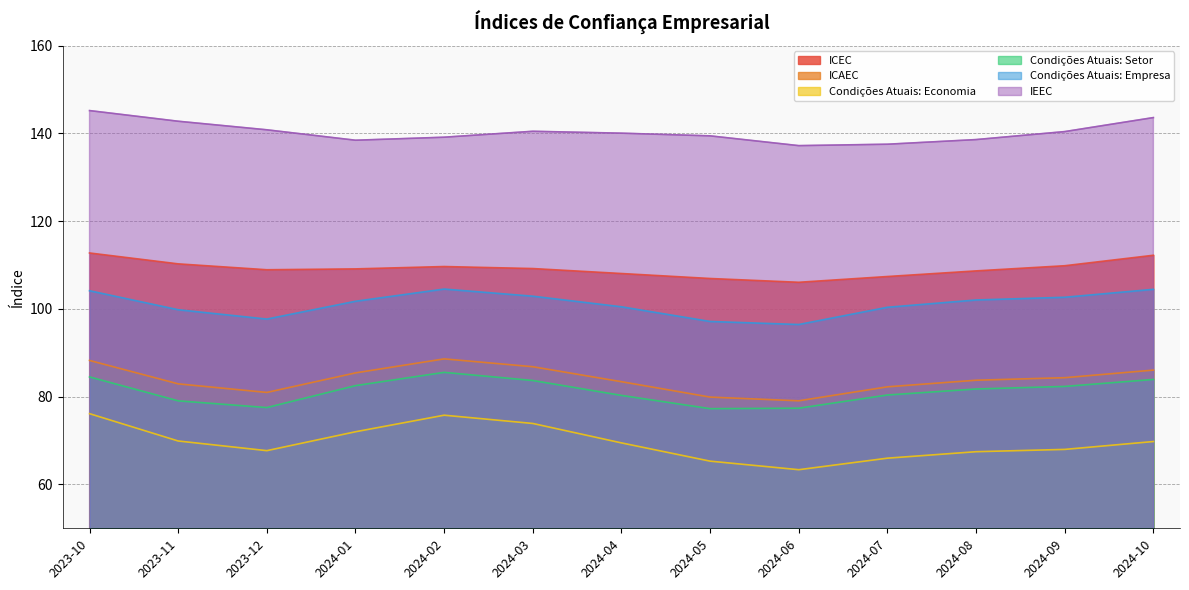

True or false: Condições Atuais: Setor and ICEC intersect in this chart.

False